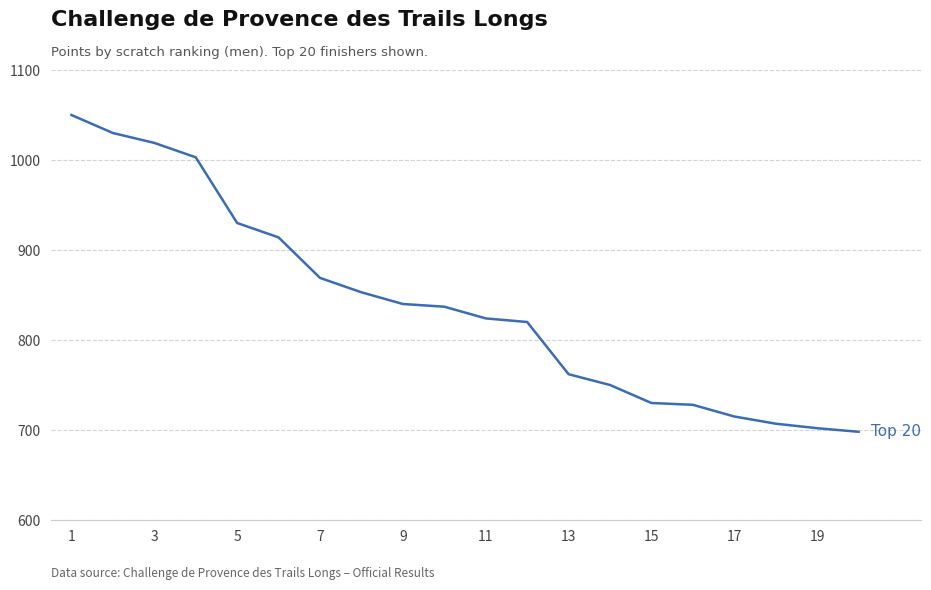

Reading right to left, what are all the values shown in this chart?

698	702	707	715	728	730	750	762	820	824	837	840	853	869	914	930	1003	1019	1030	1050